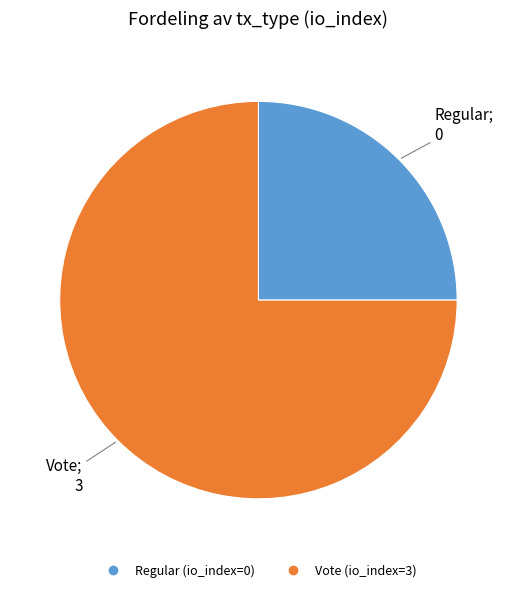

Is it true that Vote (io_index=3) is 88% of the pie?

False